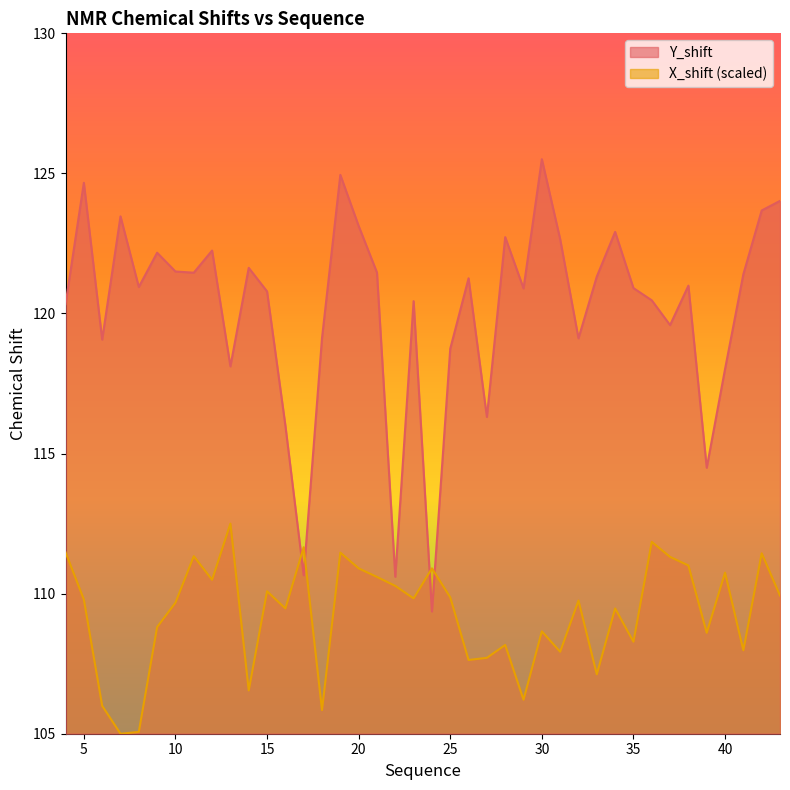

The value of Y_shift at 43 is 124.0. True or false?

True